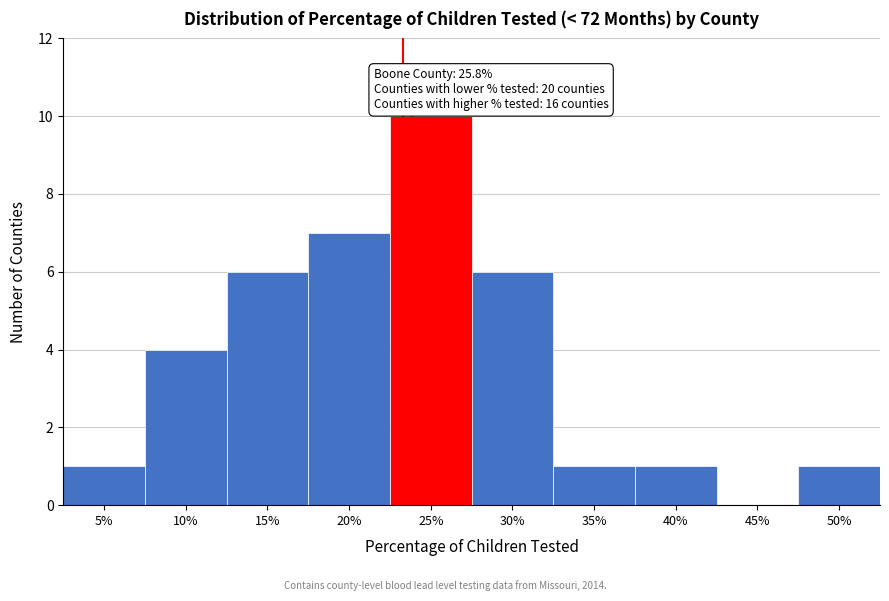

Reading left to right, transcribe all the data shown in this chart.

5%=1	10%=4	15%=6	20%=7	25%=10	30%=6	35%=1	40%=1	45%=0	50%=1